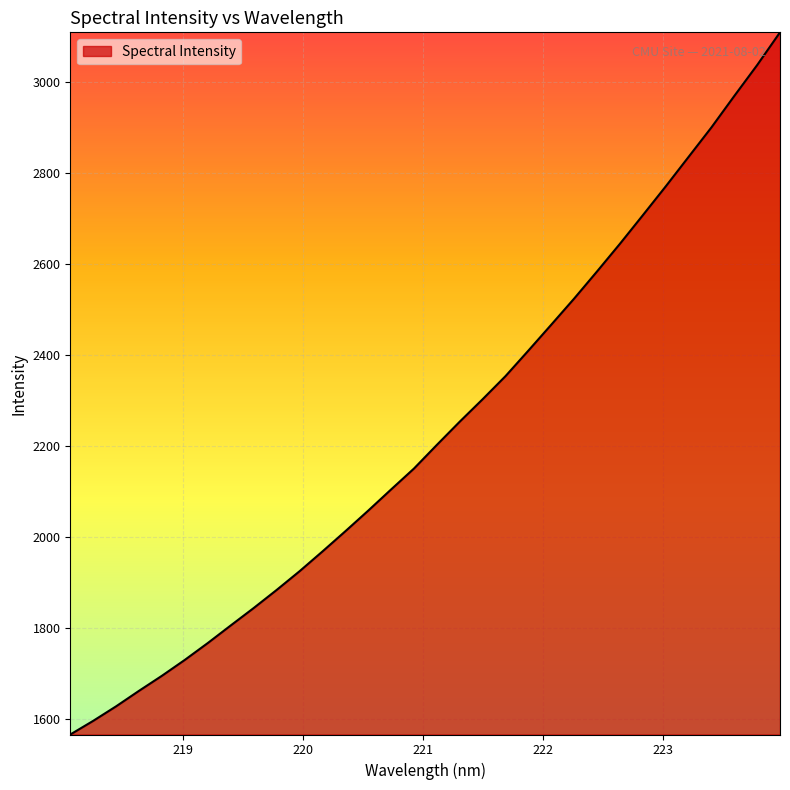

How many series are shown in this chart?

1